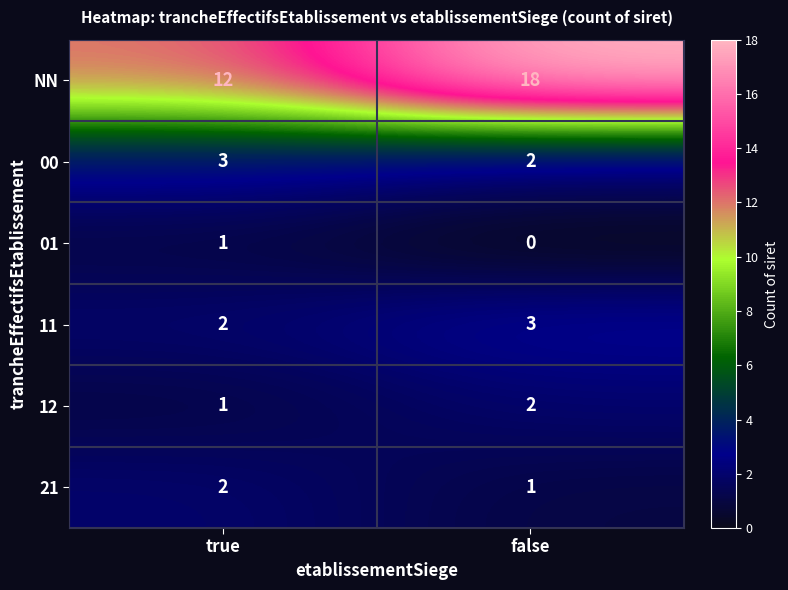

Where is 01 nearest to the value 0?

false